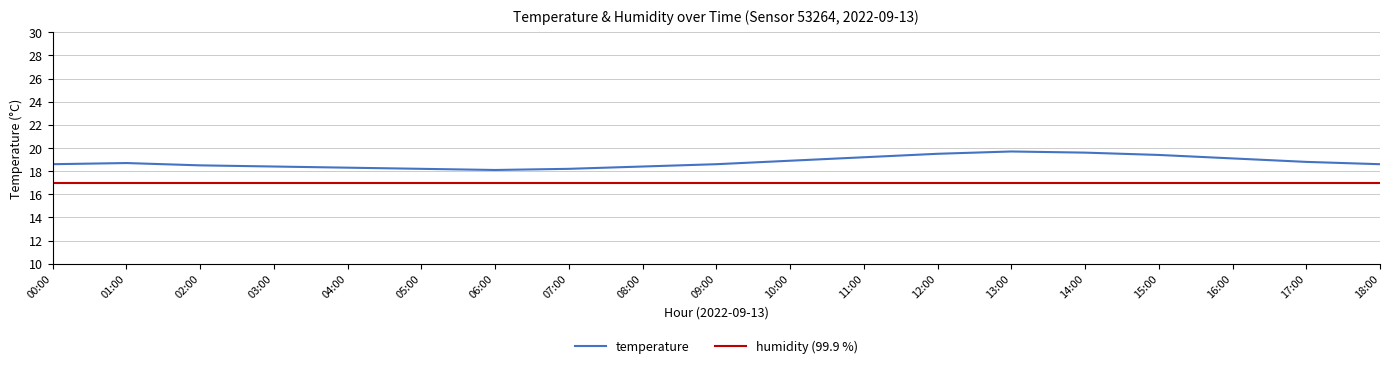

Does the chart have visible grid lines?

Yes